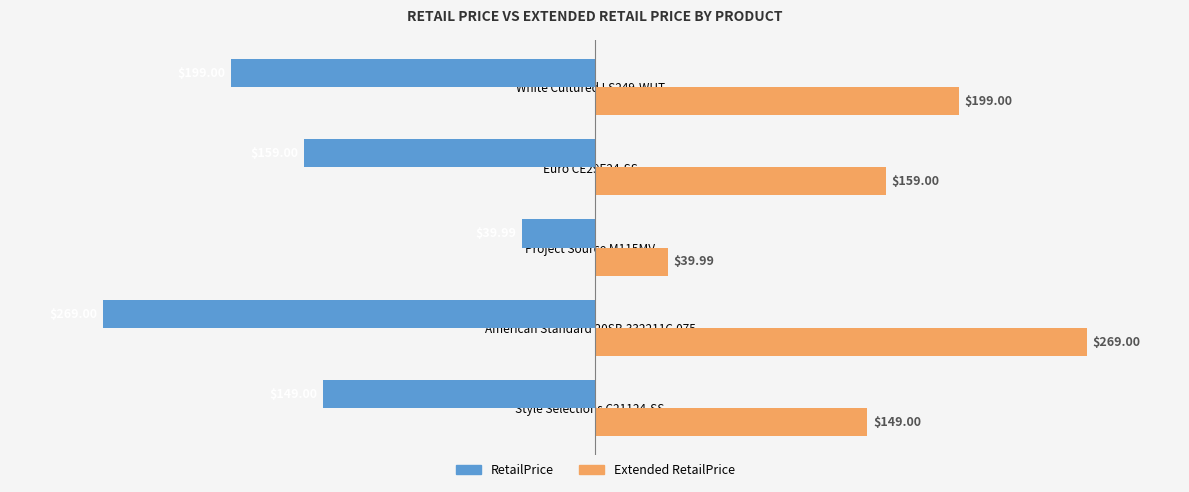

What is the greatest value displayed?

269.0